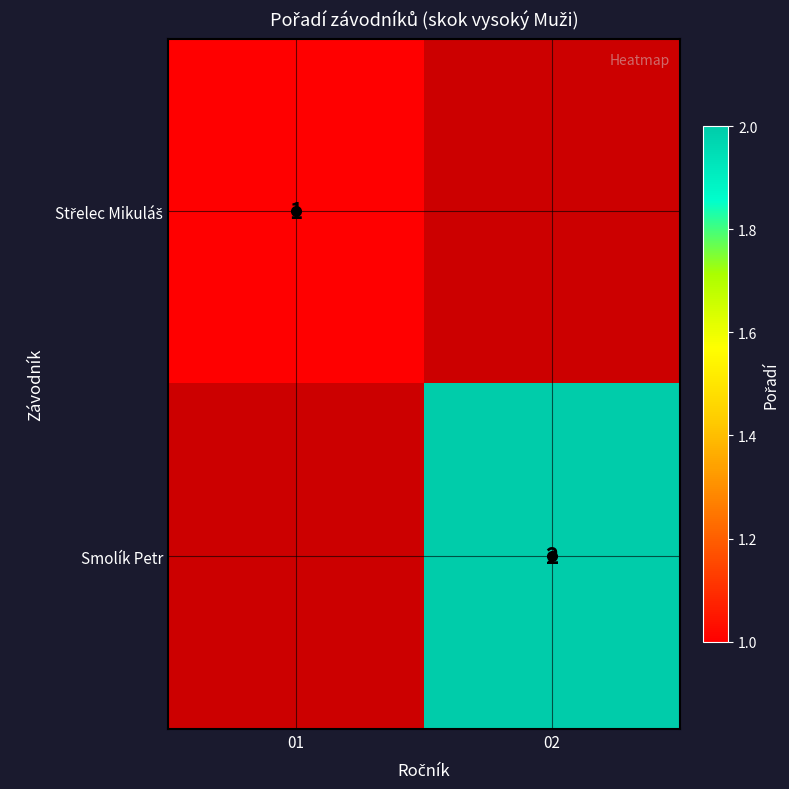

What is the approximate value of Střelec Mikuláš at 01?

1.0